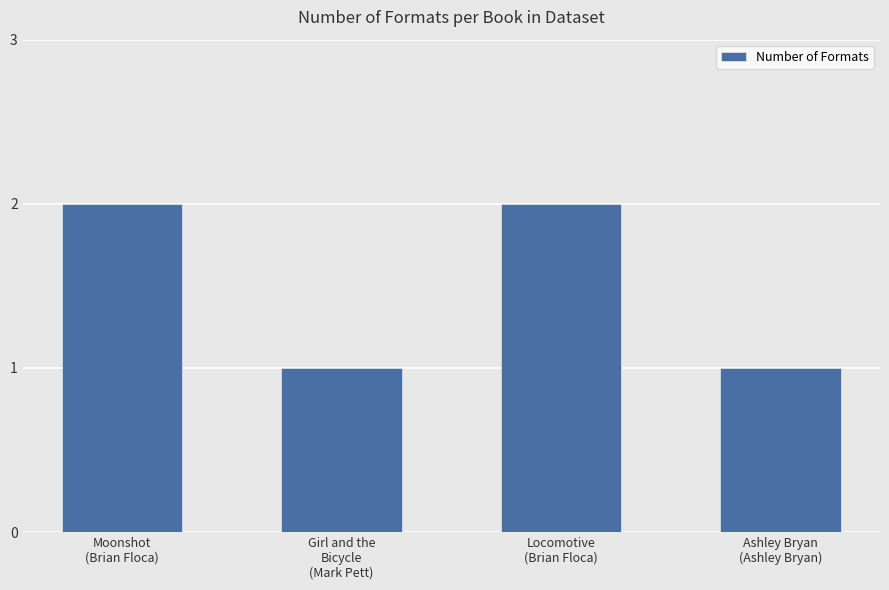

How many values are between 1 and 2?

4